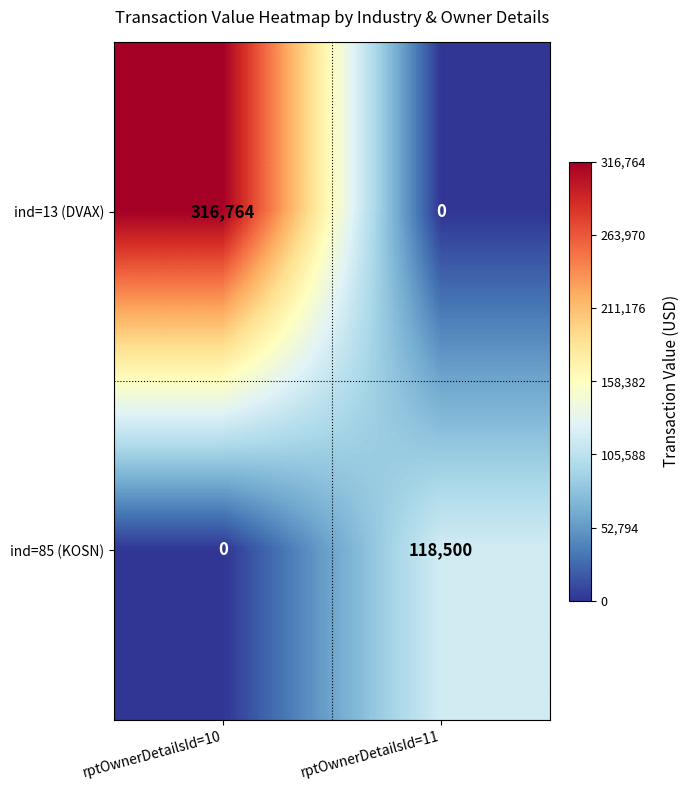

Rank the series at rptOwnerDetailsId=11 from highest to lowest value.

ind=85 (KOSN), ind=13 (DVAX)